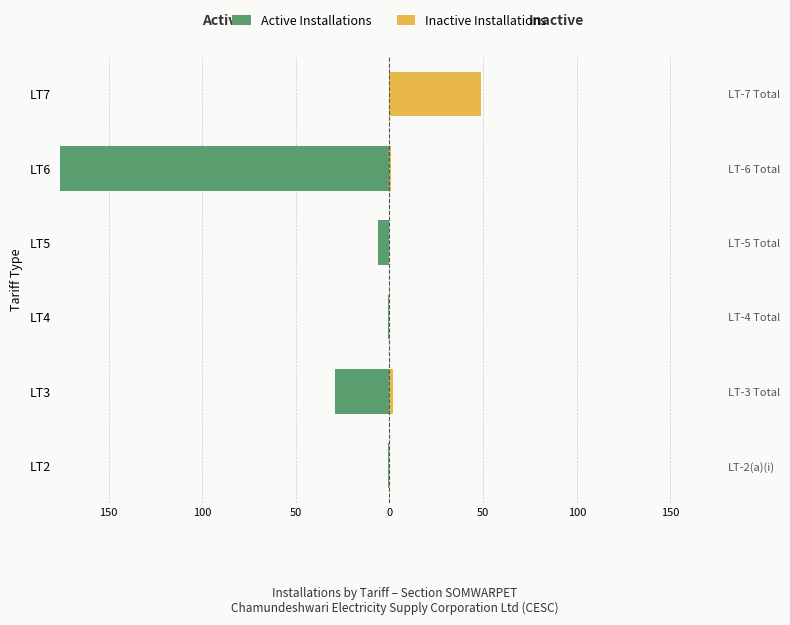

How many bars are there in each group?

2